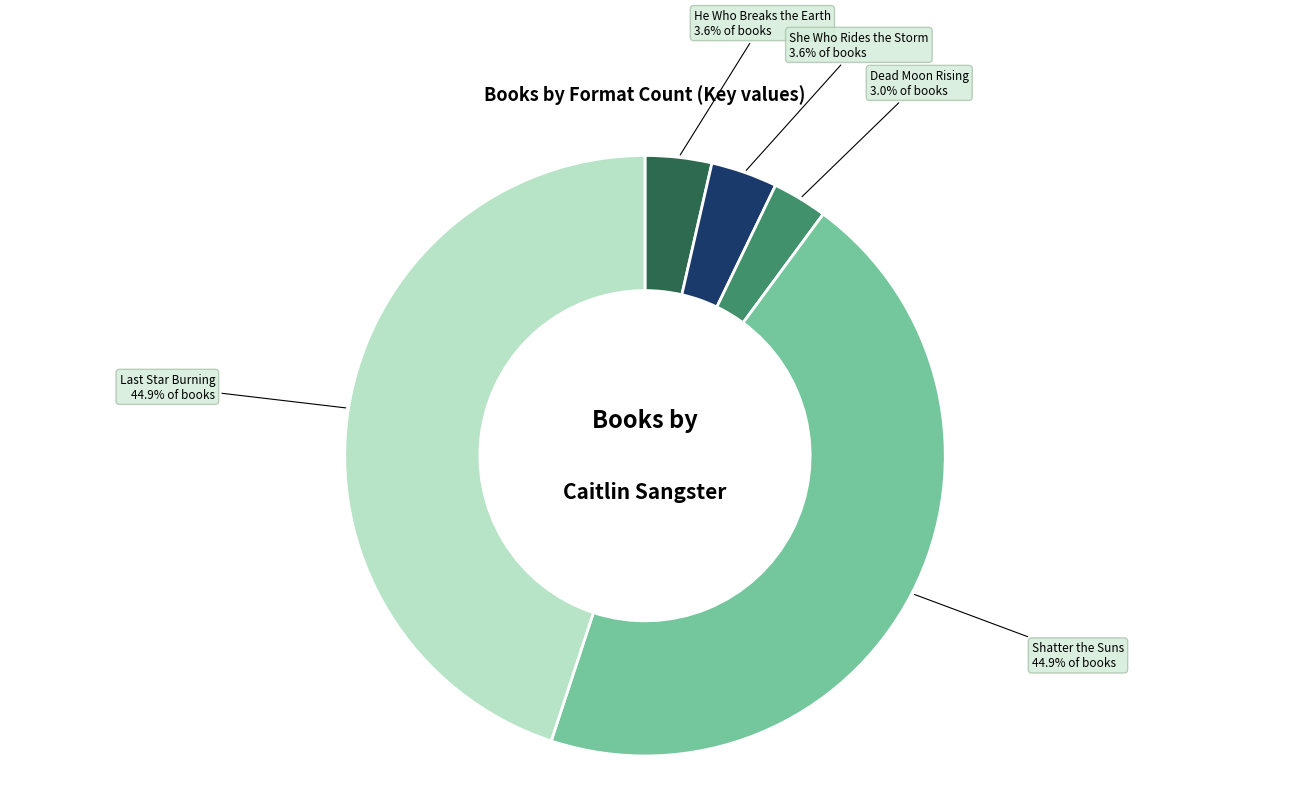

Is the sum of He Who Breaks the Earth and Dead Moon Rising greater than half?

No